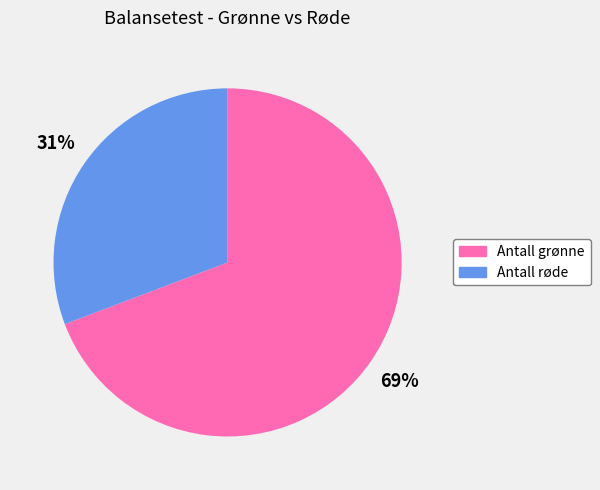

What is the ratio of the value at Antall røde to the value at Antall grønne?

0.4